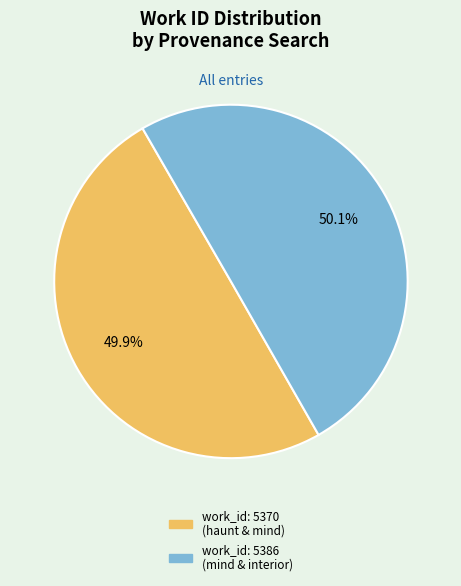

Does any single category account for the majority?

Yes